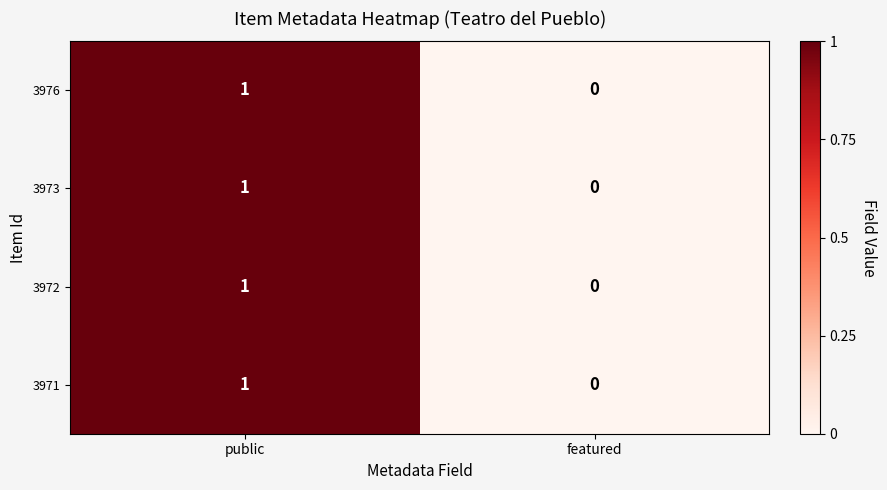

Rank the categories by 3973 value from highest to lowest.

public, featured